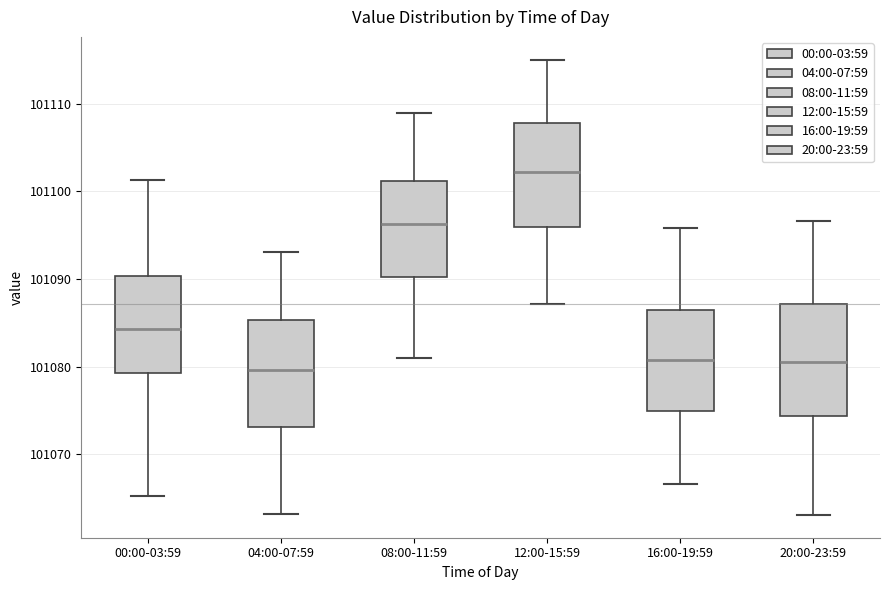

Where does the upper whisker of the box for 20:00-23:59 end on the y-axis? The values are not printed on the chart, so give them approximately, as read against the axis.

101097